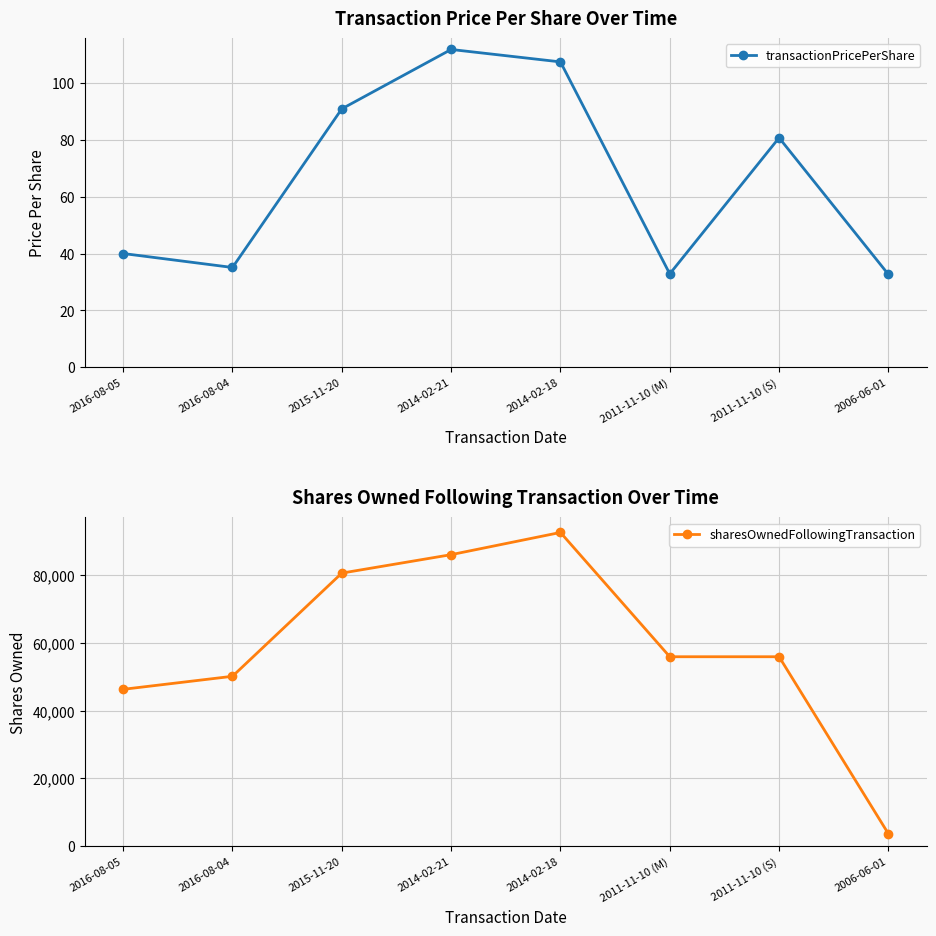

What position from the left is 2011-11-10 (M)?

6